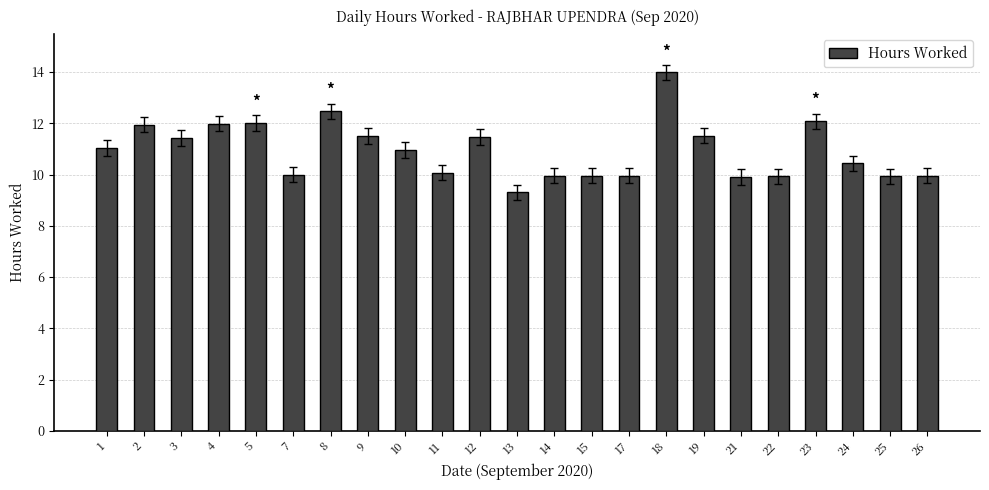

What is the value of the 6th bar from the left?

10.0